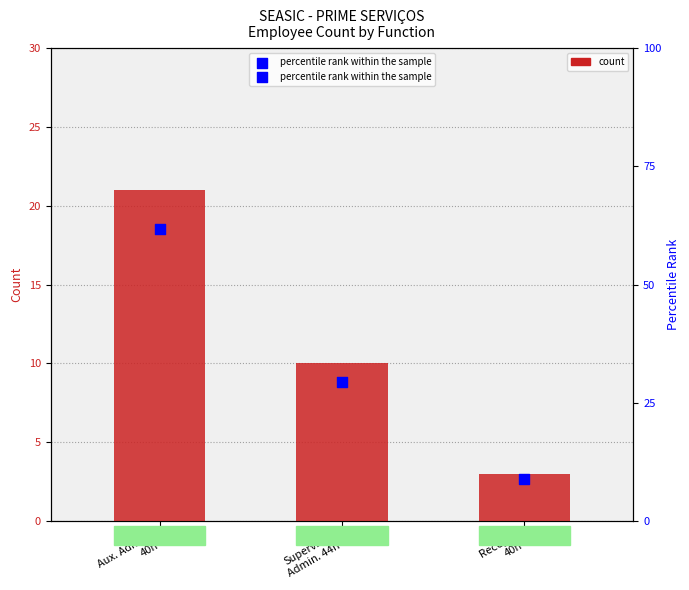

At which category is the sum across all series the highest?

Aux. Admin.
40h